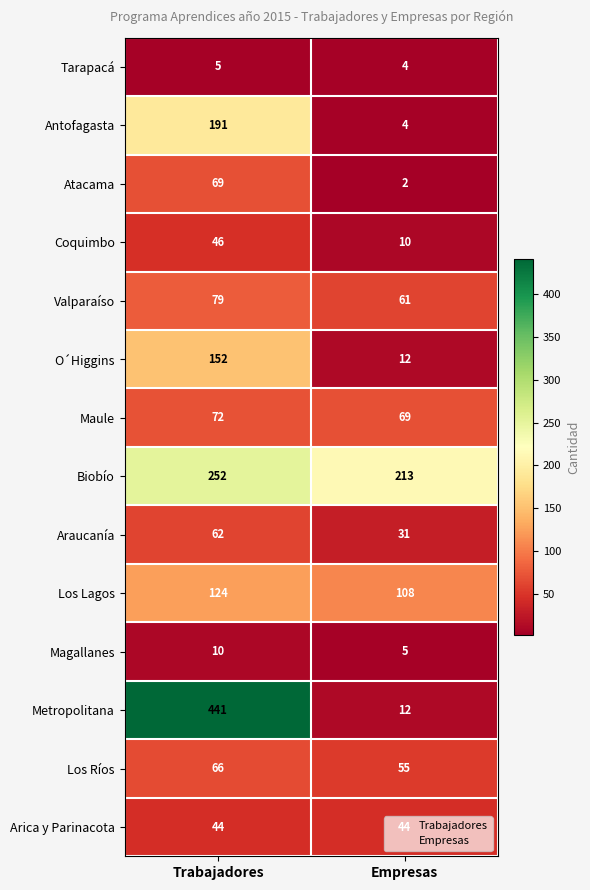

What is the sum of all Antofagasta values?

195